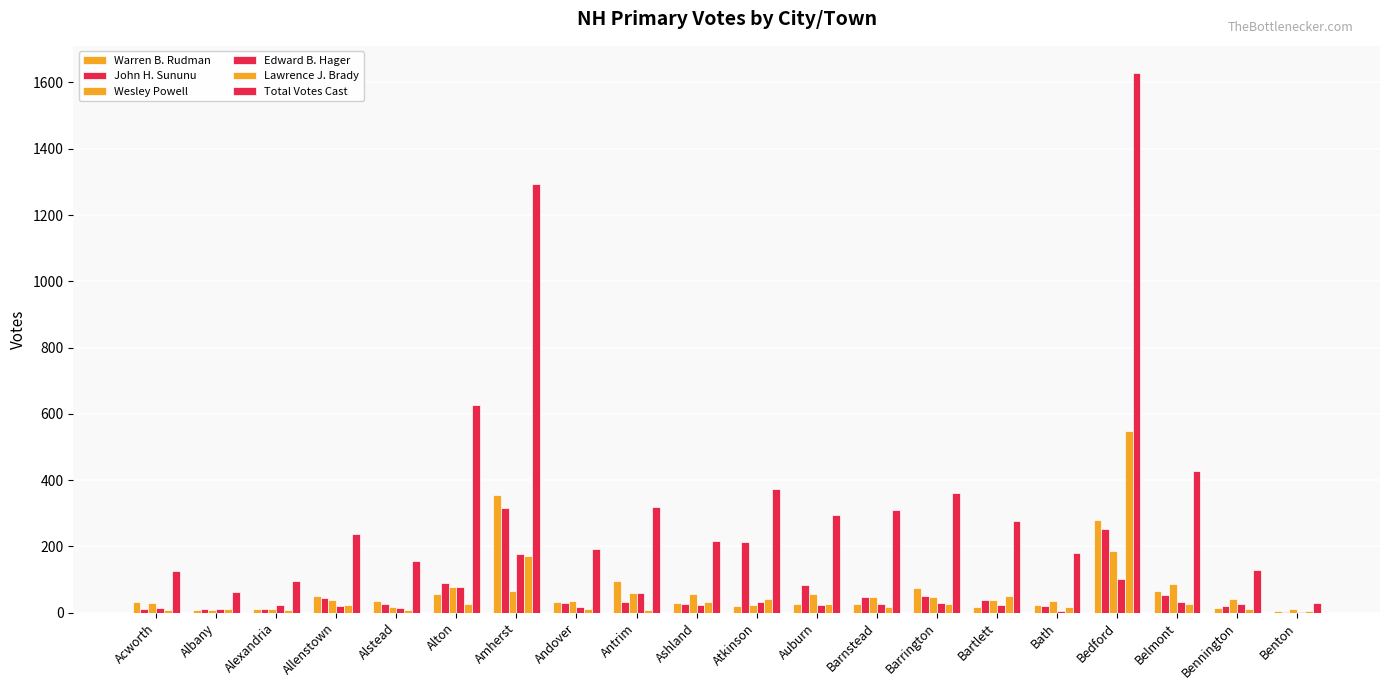

Which category has the highest value across all series?

Bedford